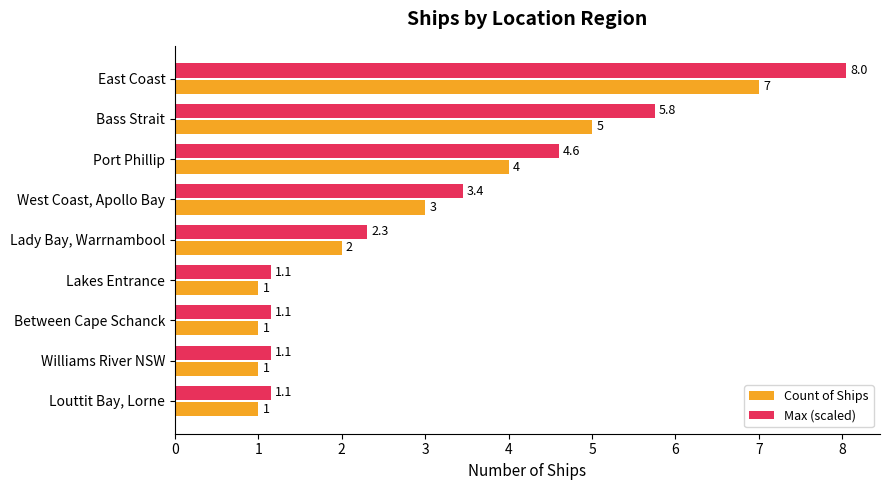

At which category does the chart reach its peak across all series?

East Coast